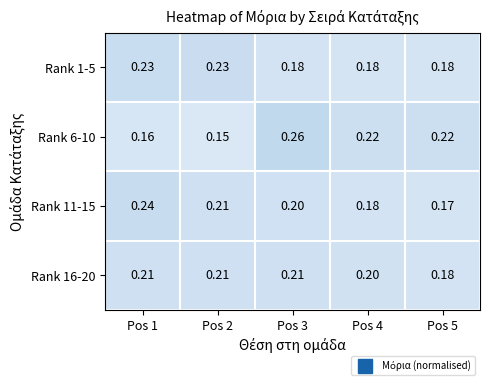

At how many categories does at least one series exceed 0?

5